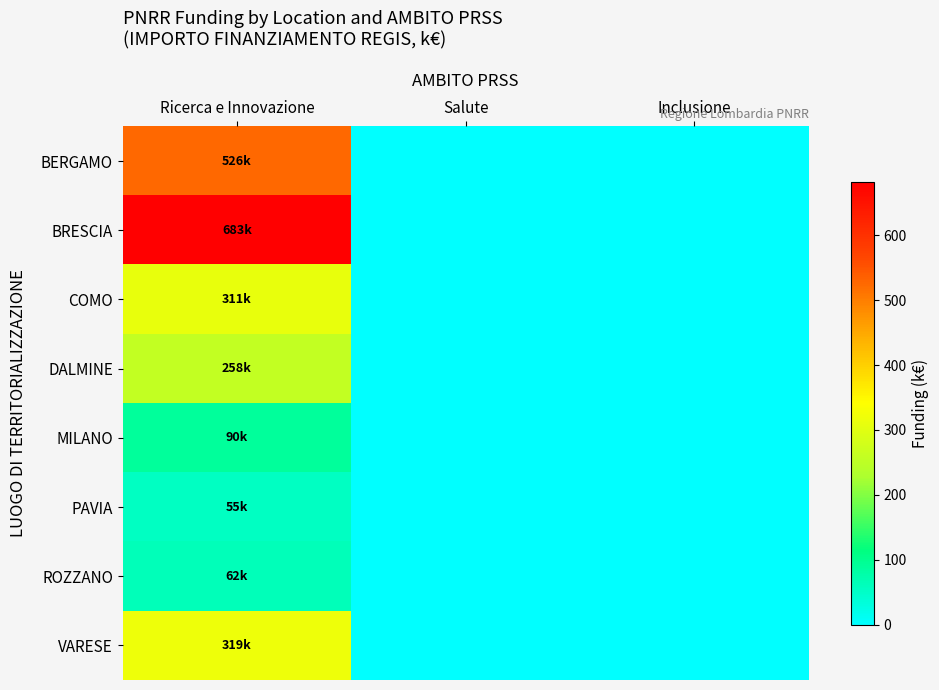

Count the number of categories in the chart.

3